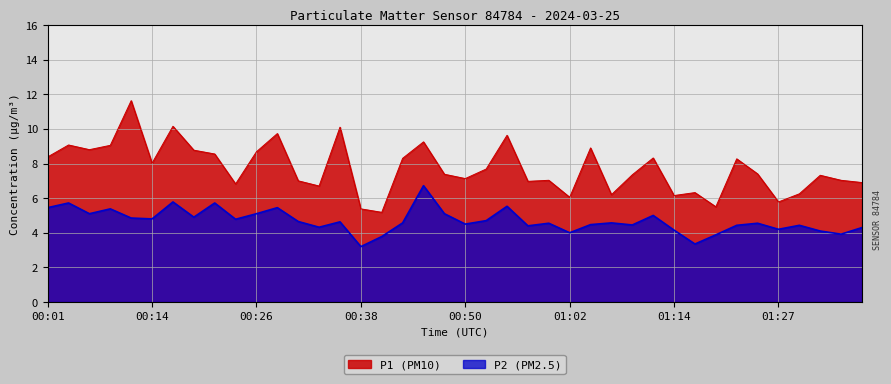

Is it true that P1 equals 13.1 at 00:14?

False